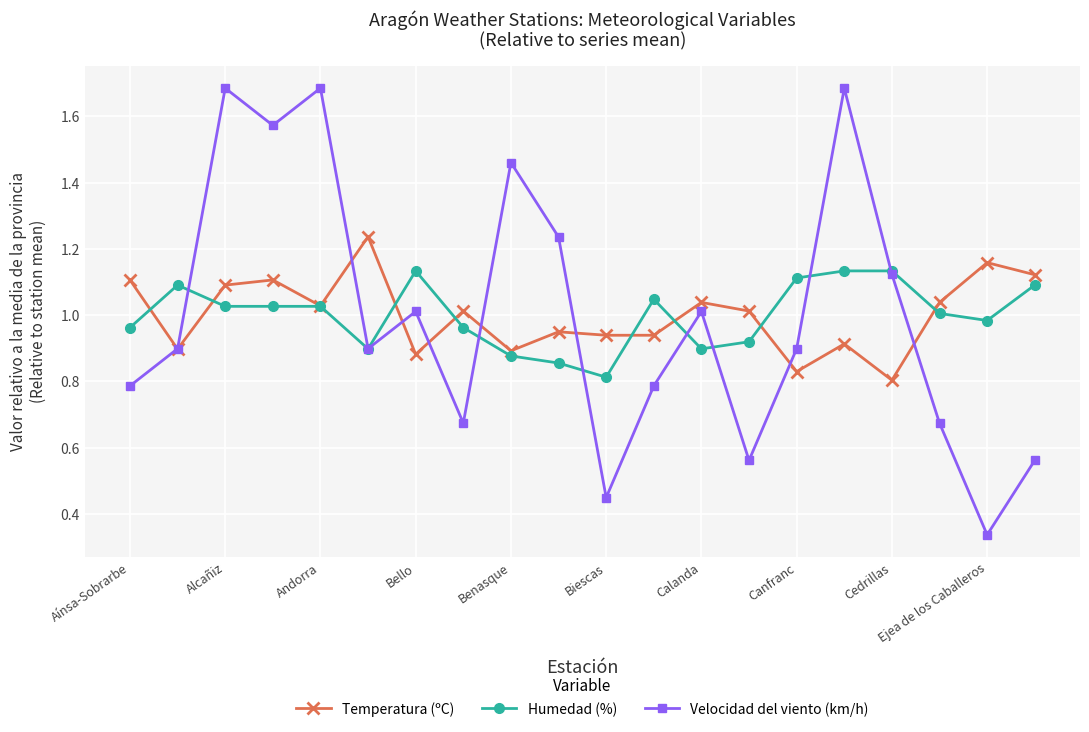

In Temperatura (ºC), how many points are higher than both neighbors (excluding endpoints)?

7